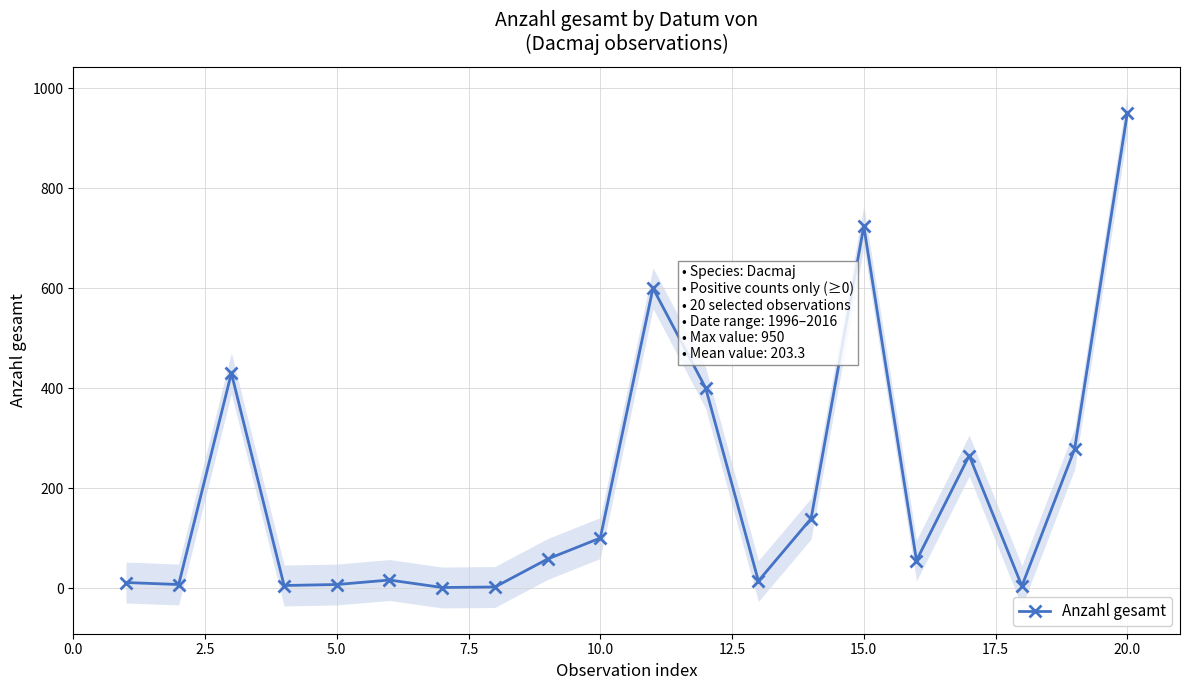

True or false: Anzahl gesamt has more than 1 interior local peaks.

True